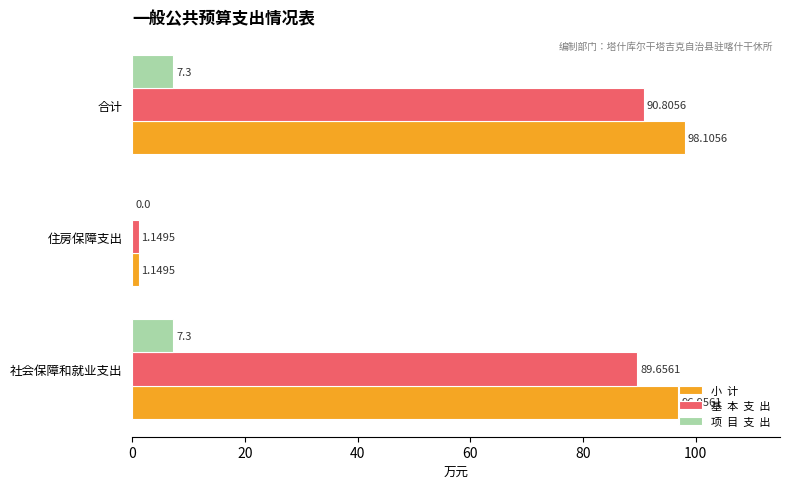

Which category has the highest value across all series?

合计